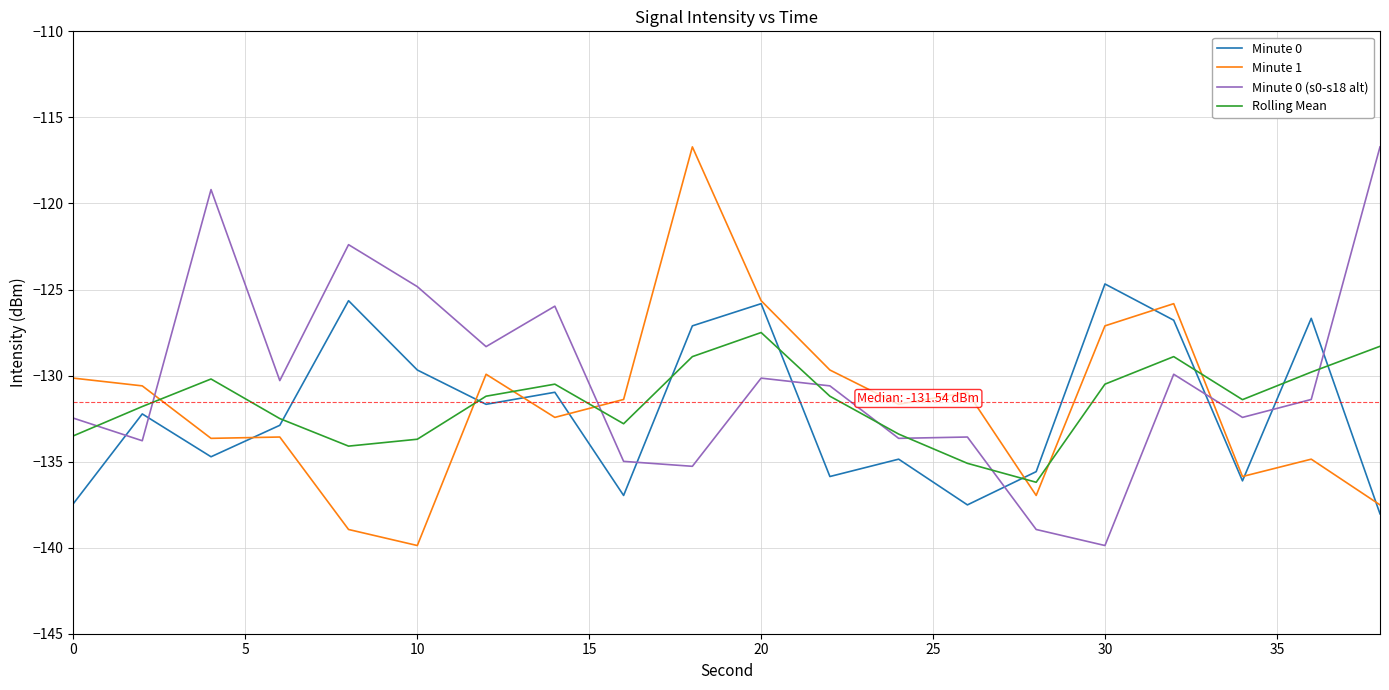

What is the lowest value of the Rolling Mean series?

-136.2